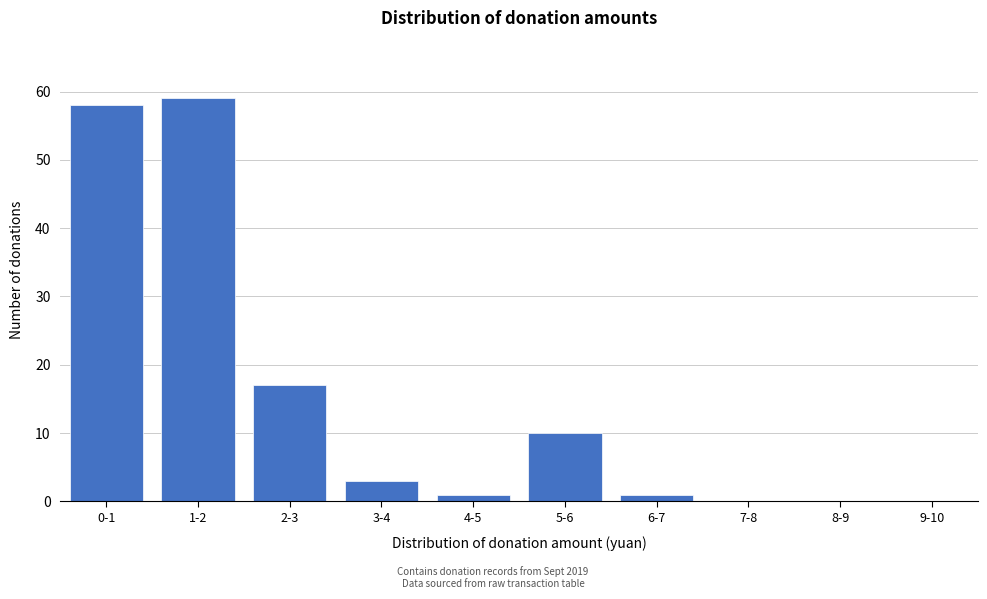

Reading right to left, transcribe all the data shown in this chart.

9-10=0	8-9=0	7-8=0	6-7=1	5-6=10	4-5=1	3-4=3	2-3=17	1-2=59	0-1=58